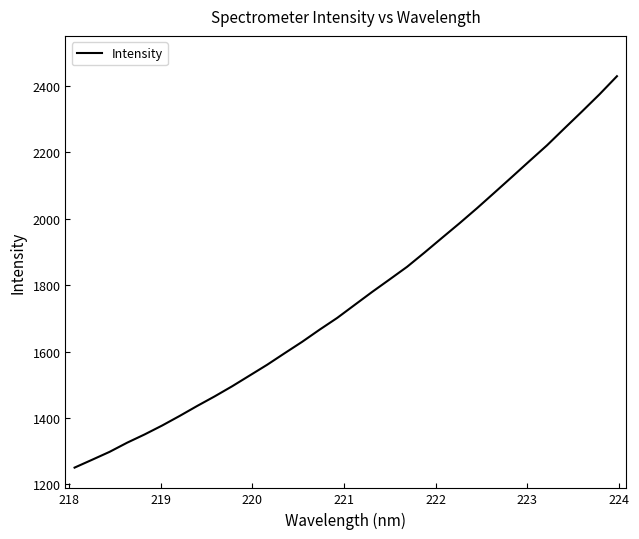

What is the greatest value displayed?

2429.3